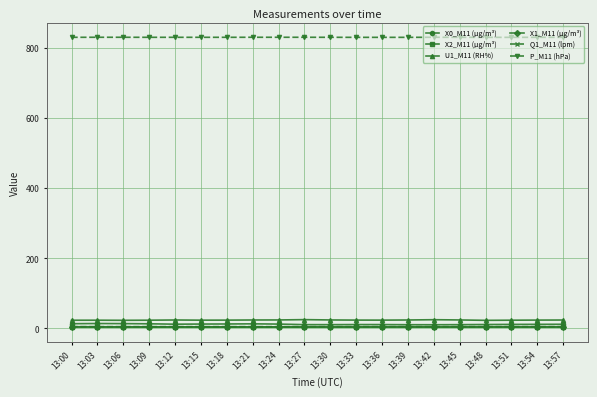

The value of U1_M11 (RH%) at 13:09 is 23.5. True or false?

True